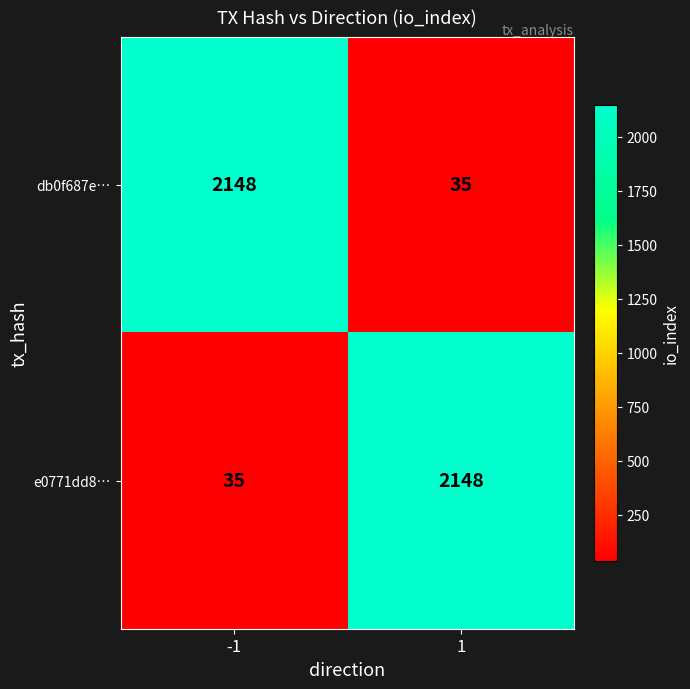

Is it true that e0771dd8… equals 1229 at 1?

False